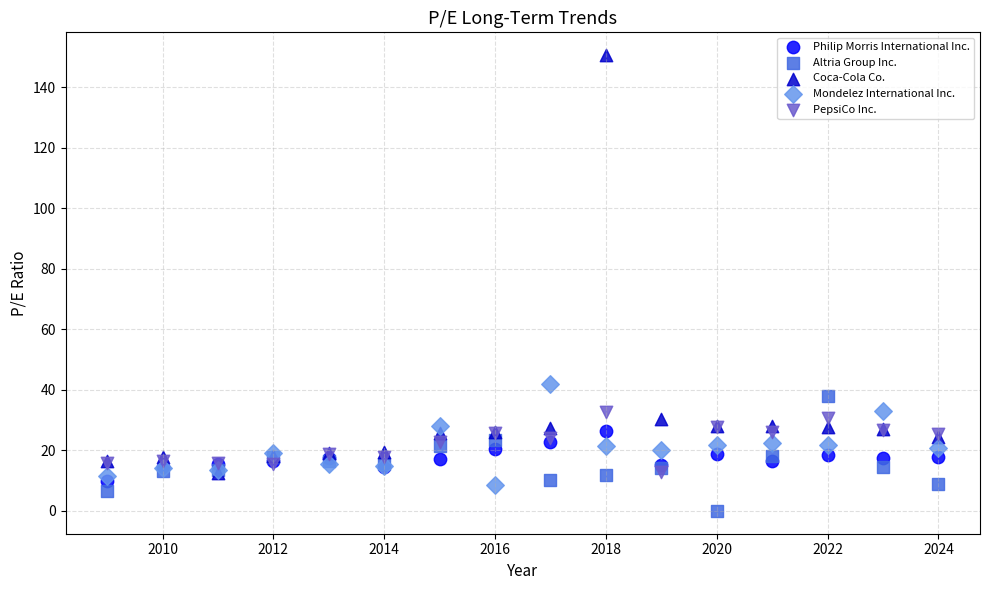

Across all series, what Y value is closest to 75?

41.8